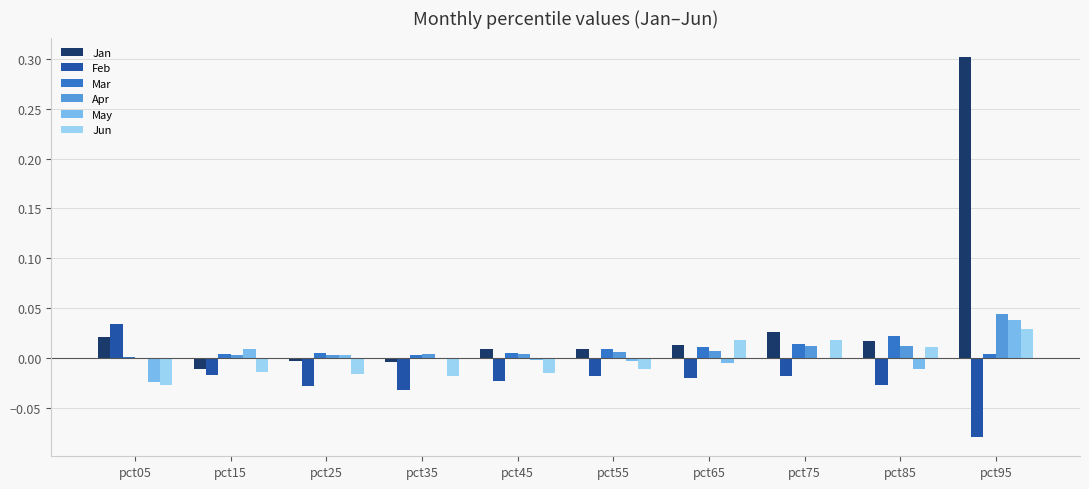

Which series has the largest total across all categories?

Jan